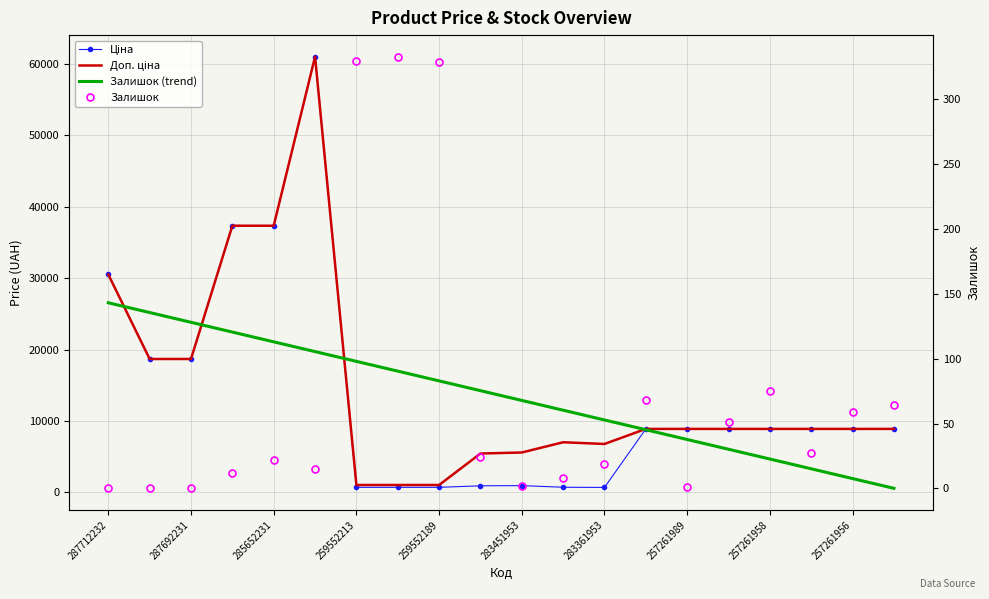

Reading left to right, extract all data points from this chart.

Ціна: 30512.3	18671.5	18671.5	37343.0	37343.0	61024.7	689.1	689.1	689.1	904.3	928.3	700.4	676.4	8874.6	8874.6	8874.6	8874.6	8874.6	8874.6	8874.6
Доп. ціна: 30512.3	18671.5	18671.5	37343.0	37343.0	61024.7	1017.8	1017.8	1017.8	5425.9	5569.9	7004.3	6764.4	8874.6	8874.6	8874.6	8874.6	8874.6	8874.6	8874.6
Залишок (trend): 26547.7	25179.3	23810.9	22442.6	21074.2	19705.9	18337.5	16969.1	15600.8	14232.4	12864.1	11495.7	10127.3	8759.0	7390.6	6022.3	4653.9	3285.5	1917.2	548.8
Залишок: 0.0	0.0	0.0	12.0	22.0	15.0	330.0	333.0	329.0	24.0	2.0	8.0	19.0	68.0	1.0	51.0	75.0	27.0	59.0	64.0